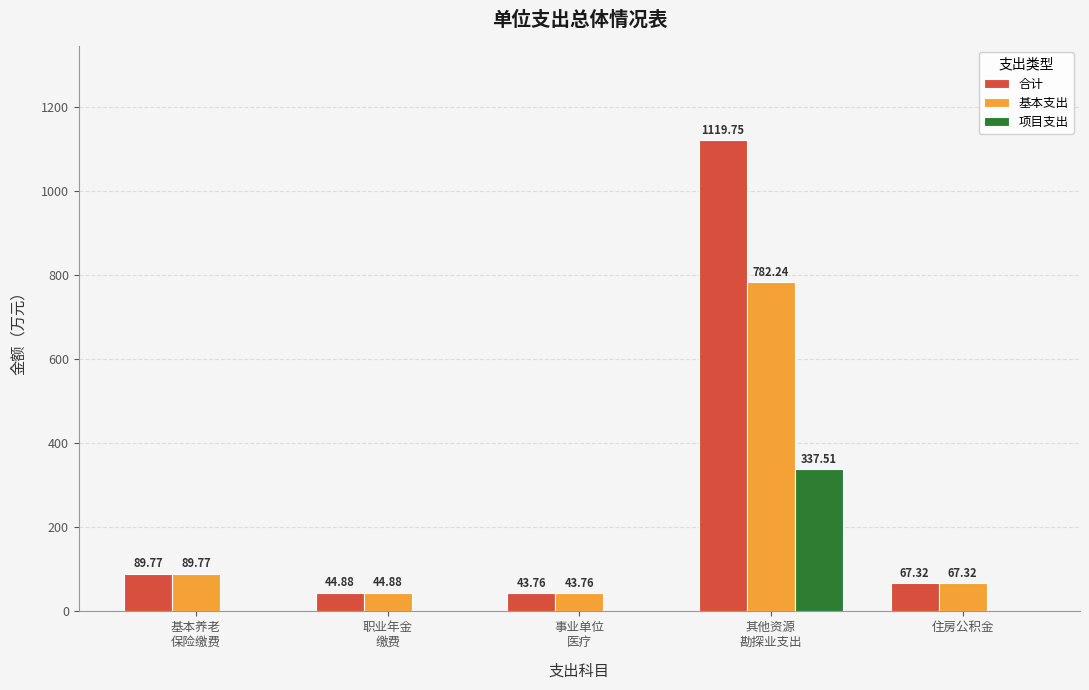

What is the sum of all 基本支出 values?

1028.0